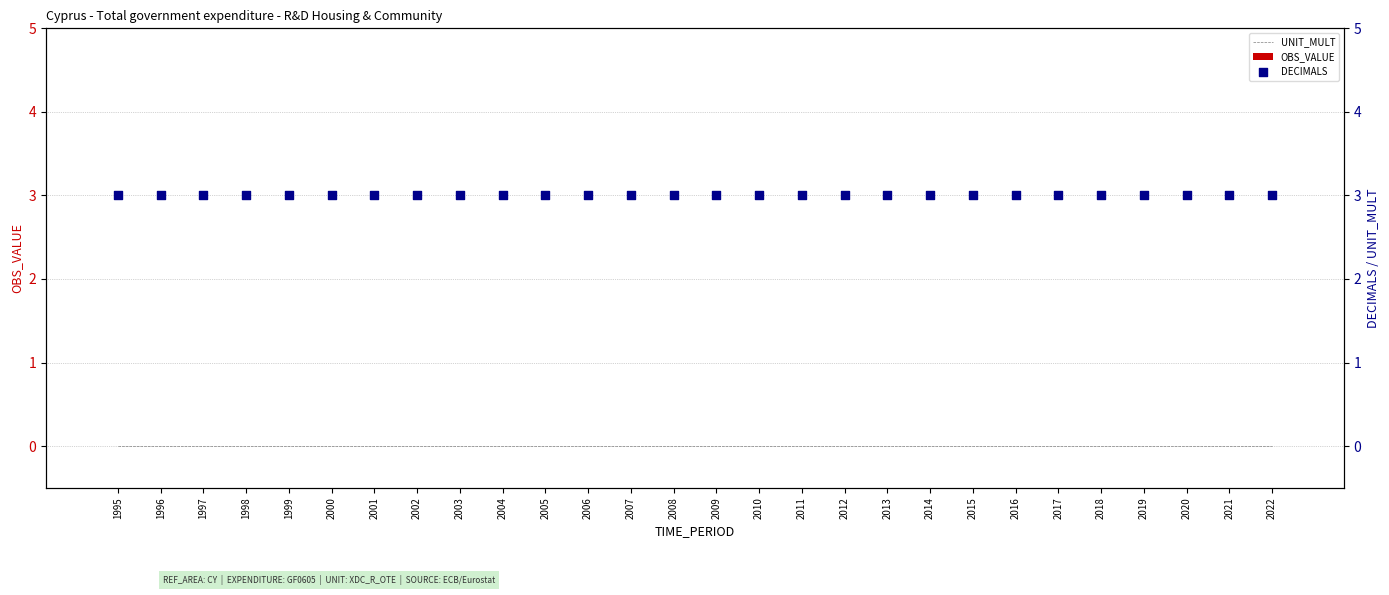

At how many categories does at least one series exceed 1?

28